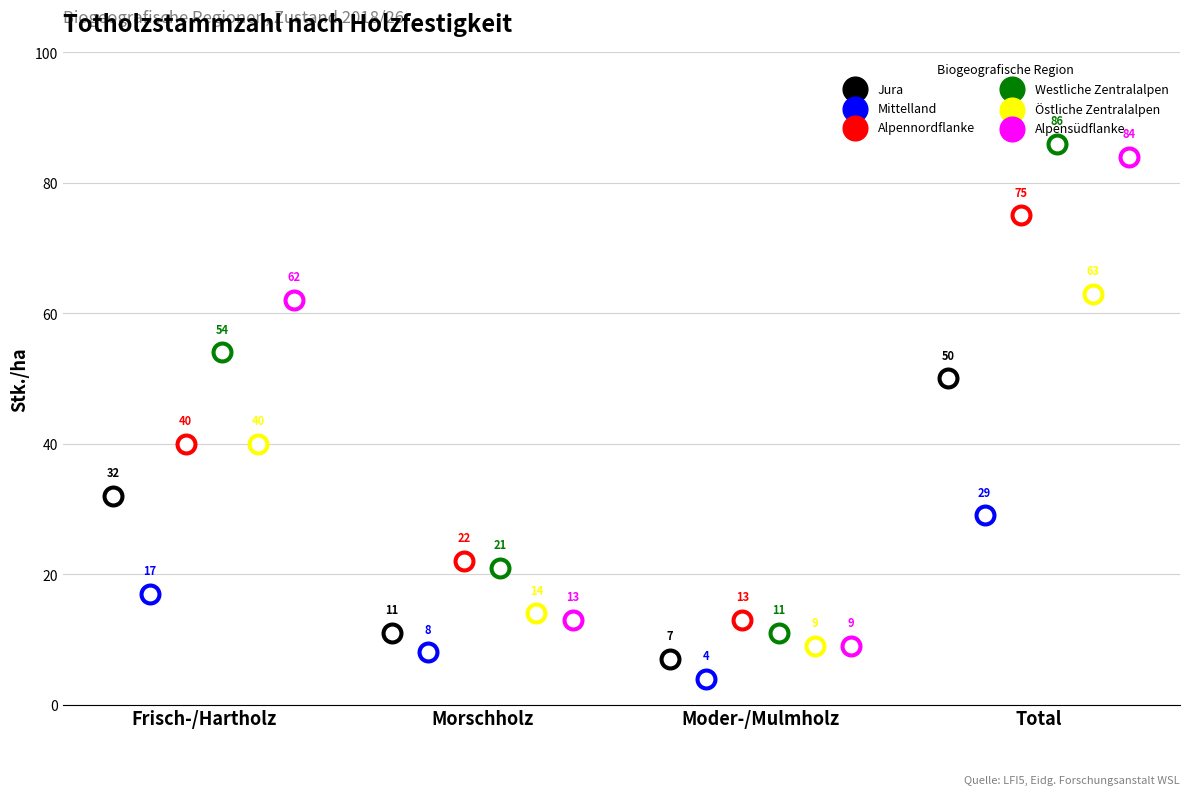

At which category is the sum across all series the highest?

Total